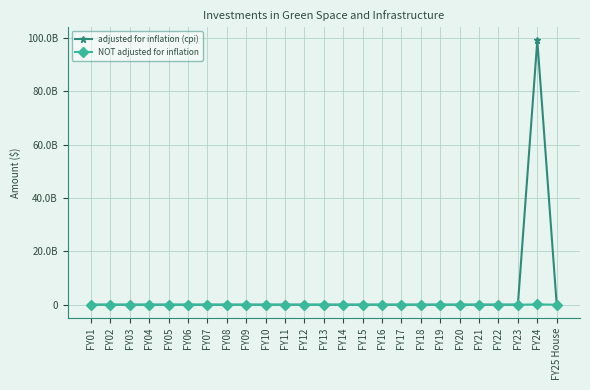

What are all the series names shown in the legend?

adjusted for inflation (cpi), NOT adjusted for inflation